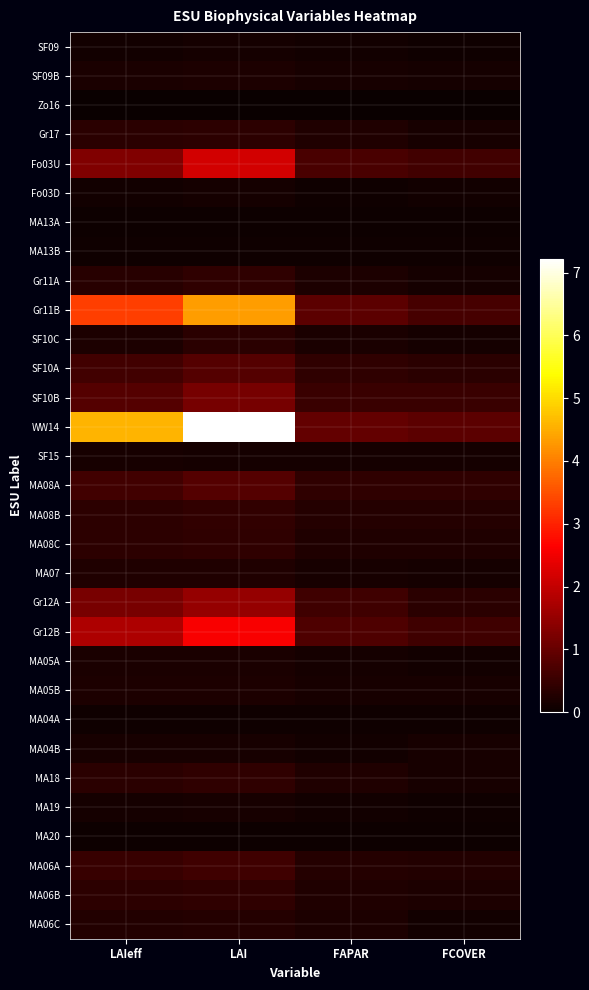

Count the number of data series in this chart.

31